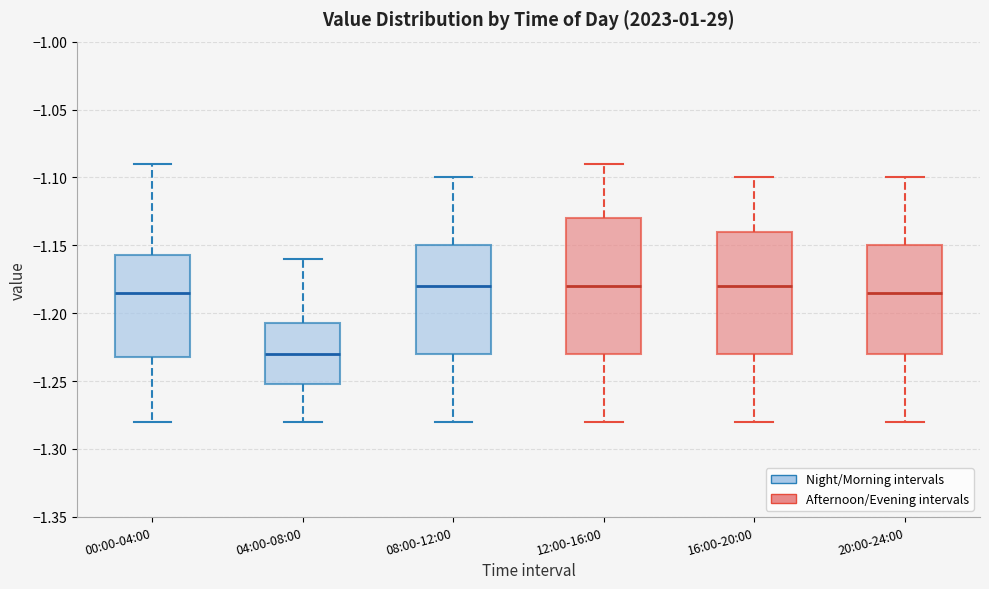

Which box is the tallest, from its lower edge to its upper edge?

12:00-16:00